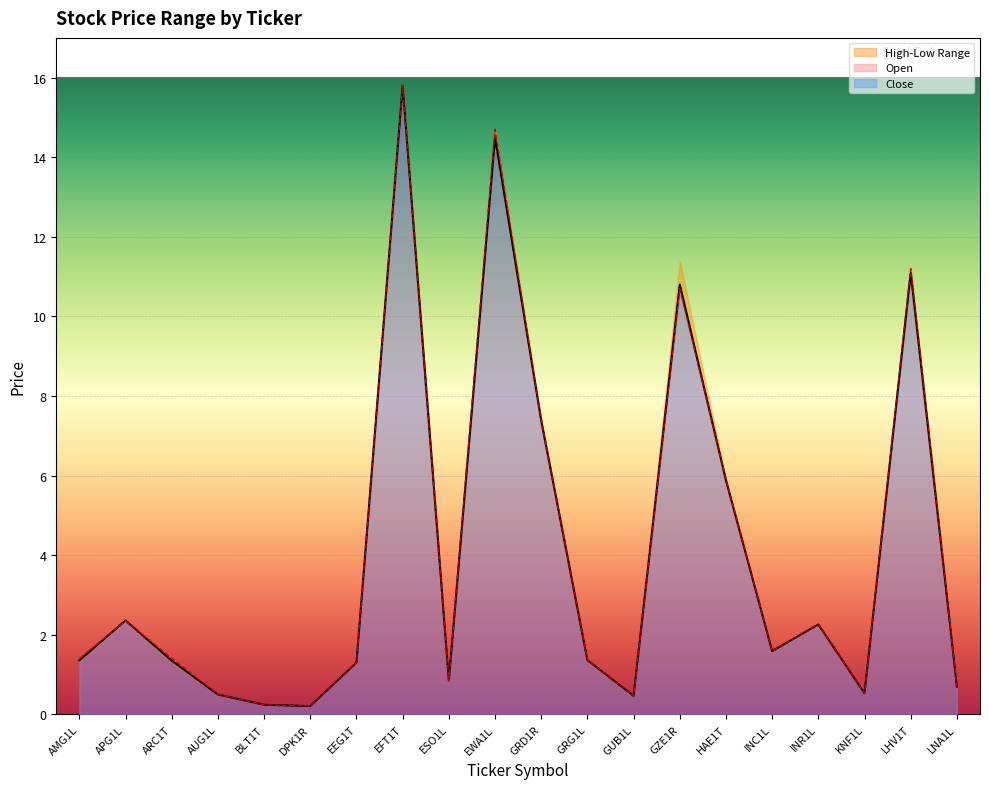

At how many categories does at least one series exceed 10?

4